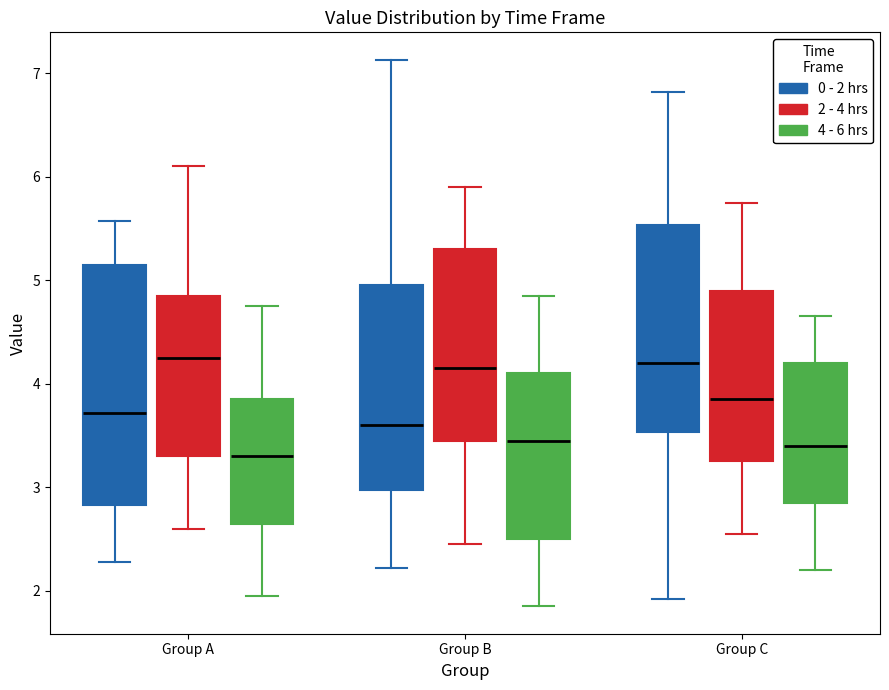

Where does the lower whisker of the box for Group A (0 - 2 hrs) end on the y-axis? The values are not printed on the chart, so give them approximately, as read against the axis.

2.3